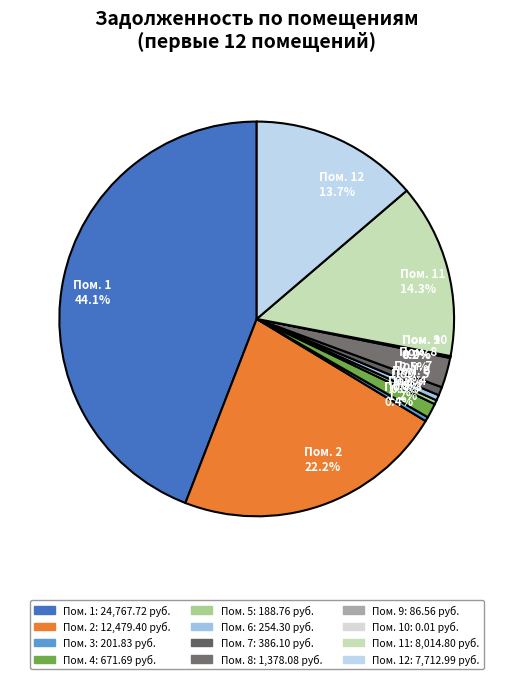

How much of the chart is everything except Пом. 2 22.2%?

77.8%